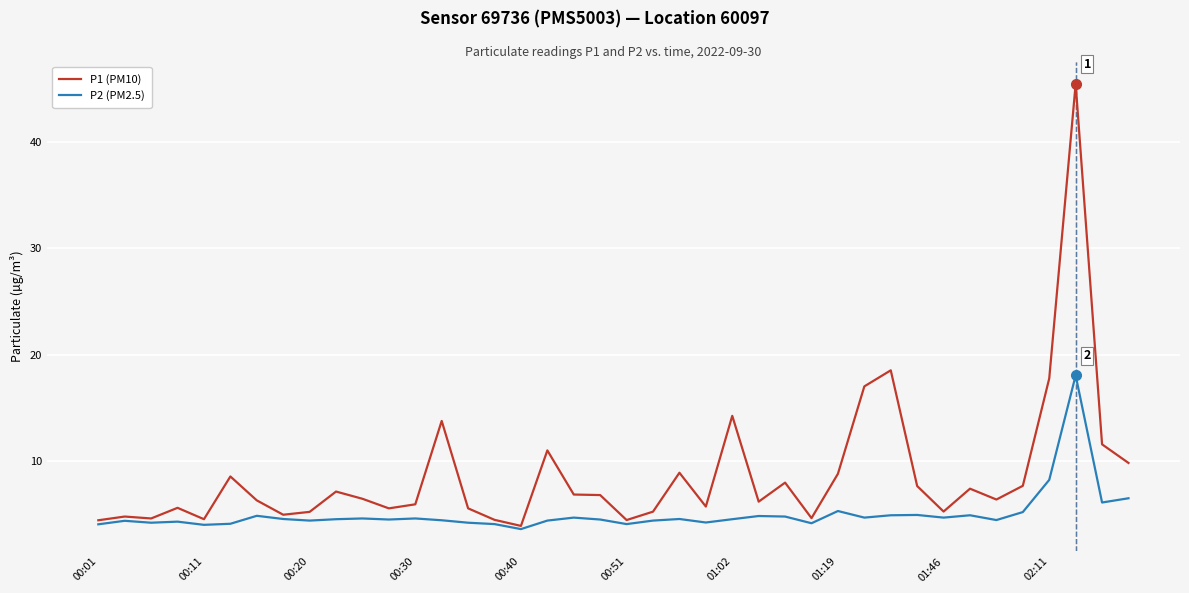

How many categories are shown in the chart?

40